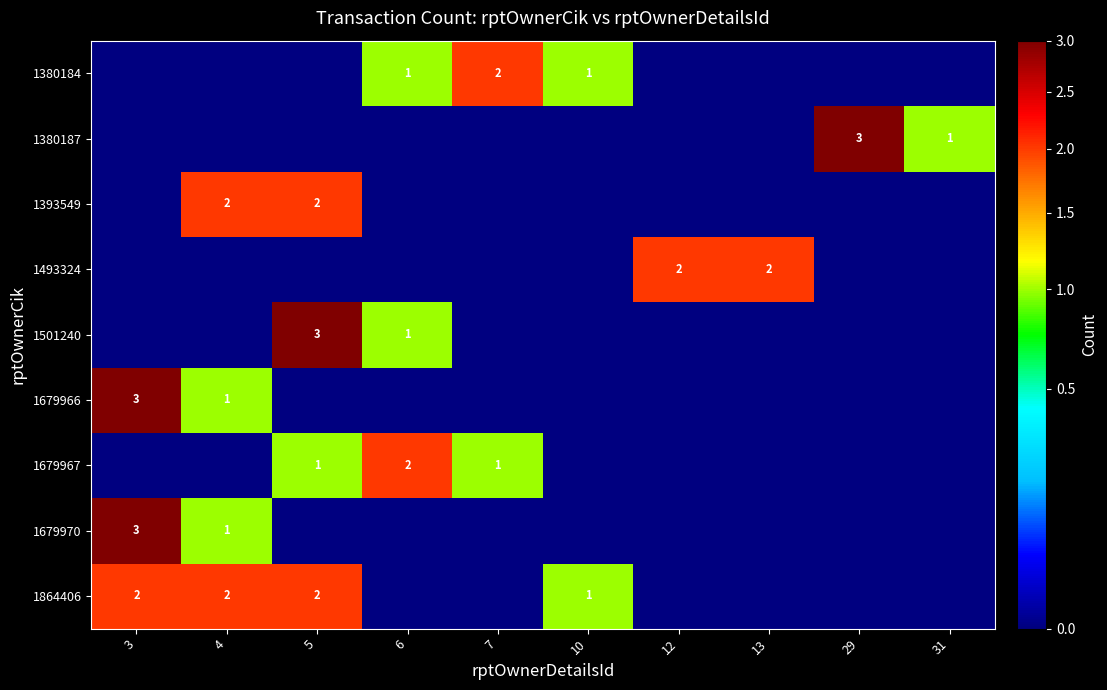

Is it true that 1864406 equals 2 at 3?

True